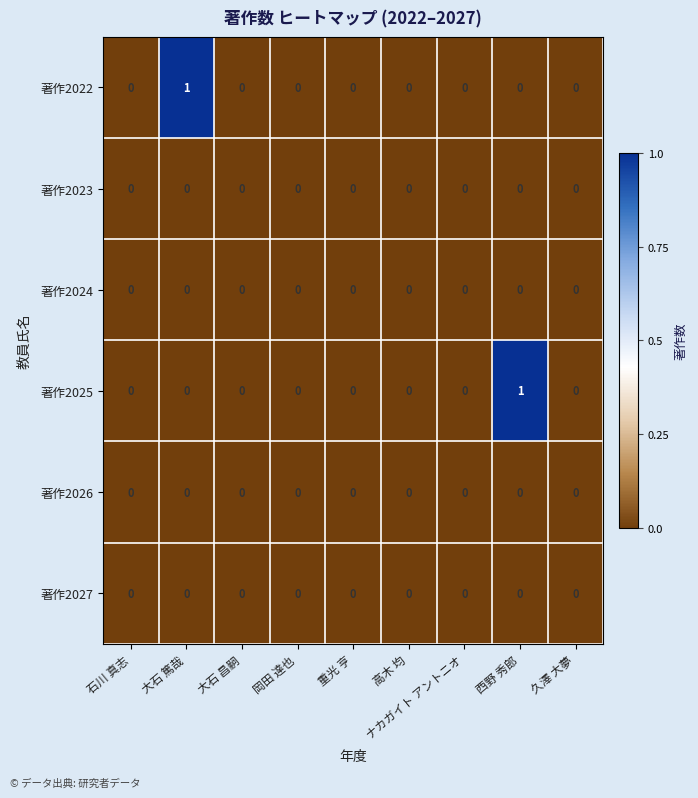

True or false: 著作2024 has a value of 0 at 大石 篤哉.

True